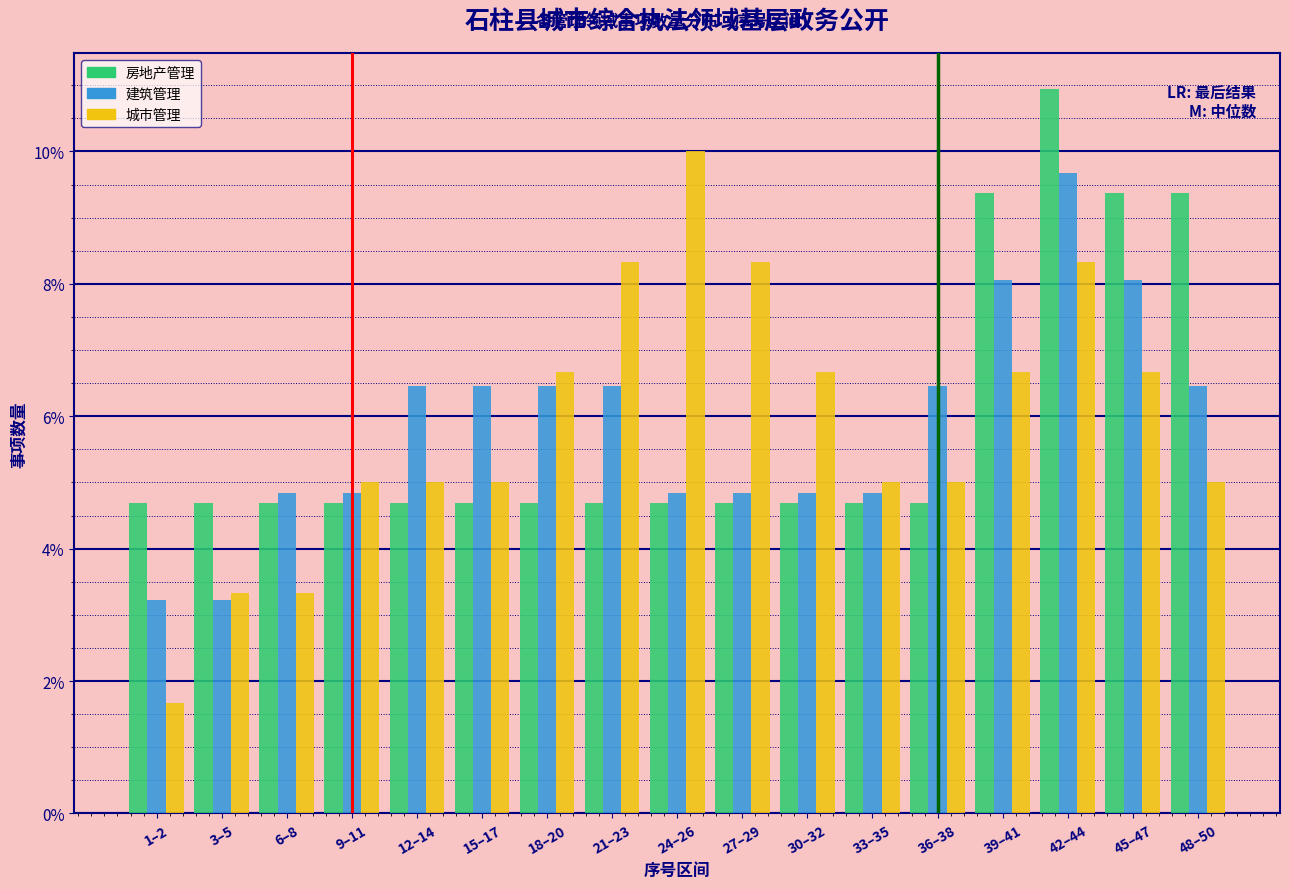

What are all the series names shown in the legend?

房地产管理, 建筑管理, 城市管理